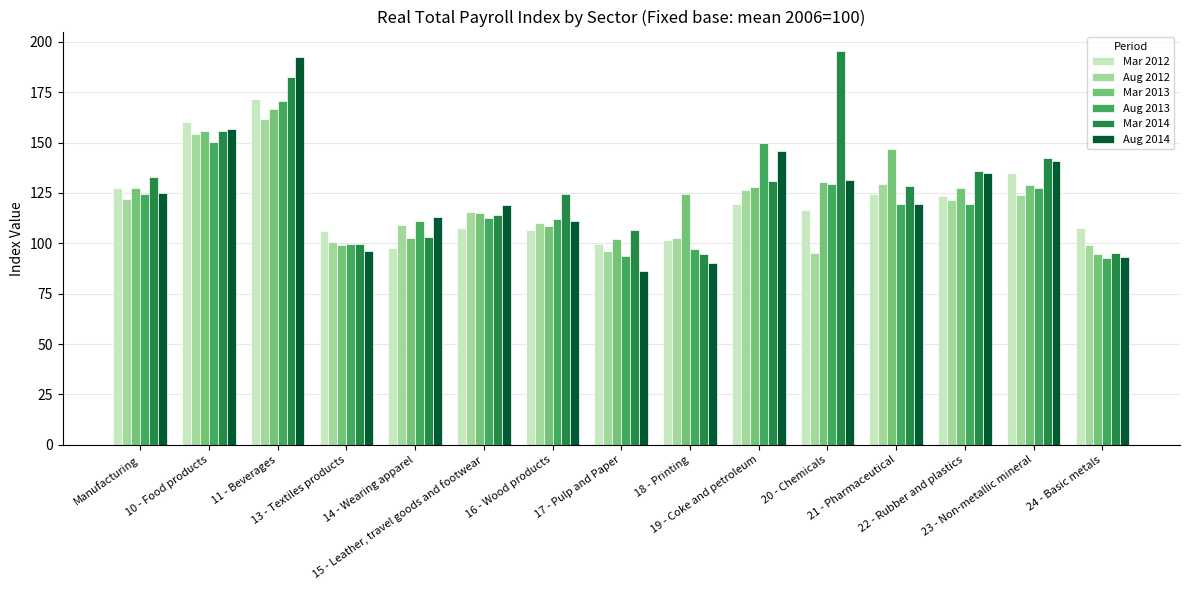

What is the minimum value shown in the chart?

86.1